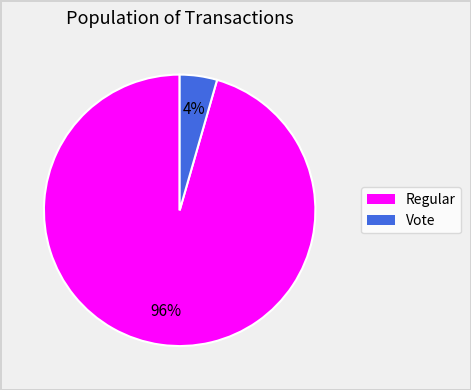

To the nearest percent, what is the average slice percentage?

50%